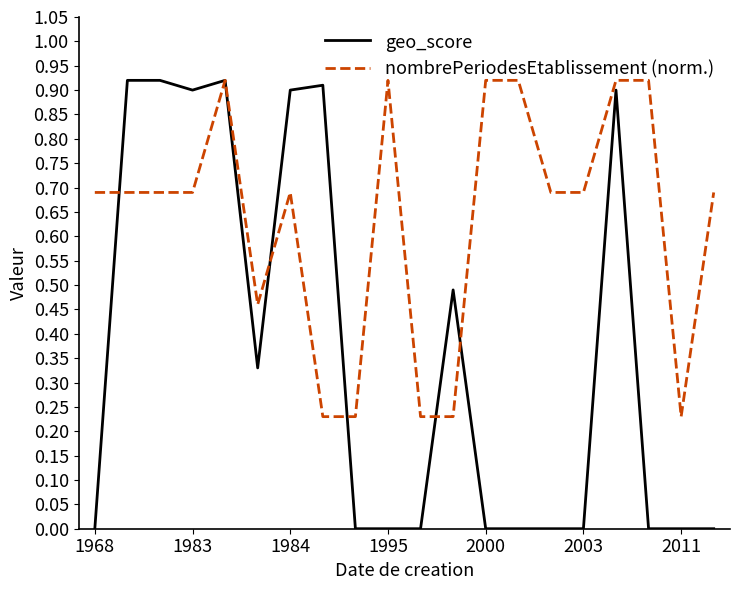

List the series in order of their overall mean, highest first.

nombrePeriodesEtablissement (norm.), geo_score